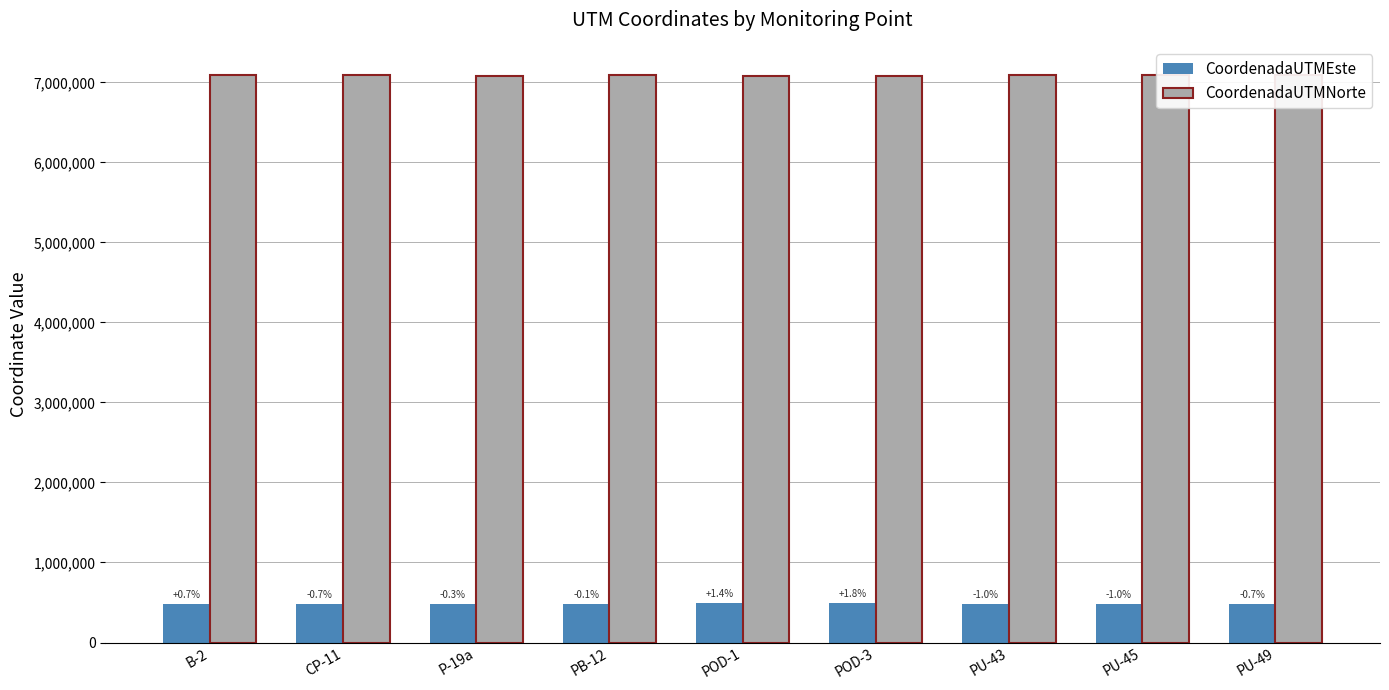

At how many categories does at least one series exceed 6803155?

9